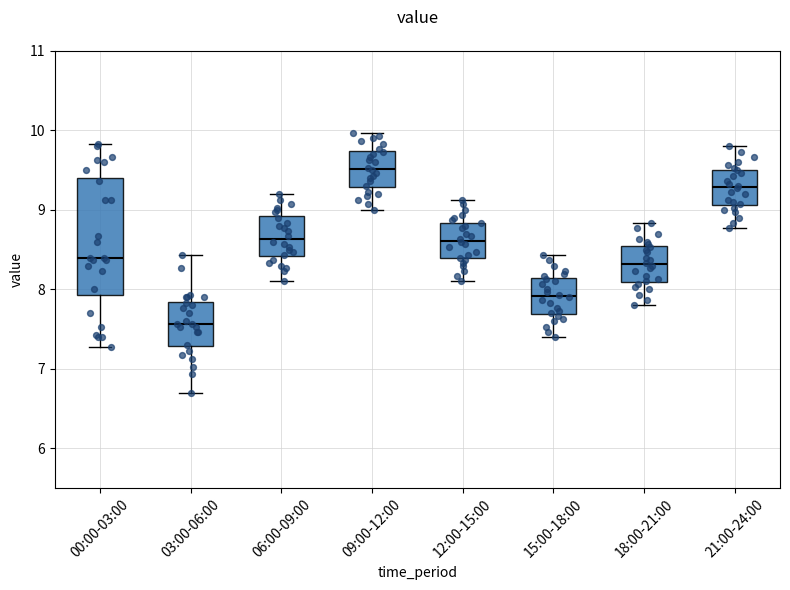

Reading left to right, transcribe this box plot: for each box, give where its median line is, the range the box spans, and where its two whiskers end, as read against the y-axis. The values are not printed on the chart, so give them approximately, as read against the axis.

00:00-03:00: median 8.4, box 7.9 to 9.4, whiskers 7.3 to 9.8
03:00-06:00: median 7.6, box 7.3 to 7.8, whiskers 6.7 to 8.4
06:00-09:00: median 8.6, box 8.4 to 8.9, whiskers 8.1 to 9.2
09:00-12:00: median 9.5, box 9.3 to 9.7, whiskers 9.0 to 10.0
12:00-15:00: median 8.6, box 8.4 to 8.8, whiskers 8.1 to 9.1
15:00-18:00: median 7.9, box 7.7 to 8.1, whiskers 7.4 to 8.4
18:00-21:00: median 8.3, box 8.1 to 8.5, whiskers 7.8 to 8.8
21:00-24:00: median 9.3, box 9.1 to 9.5, whiskers 8.8 to 9.8